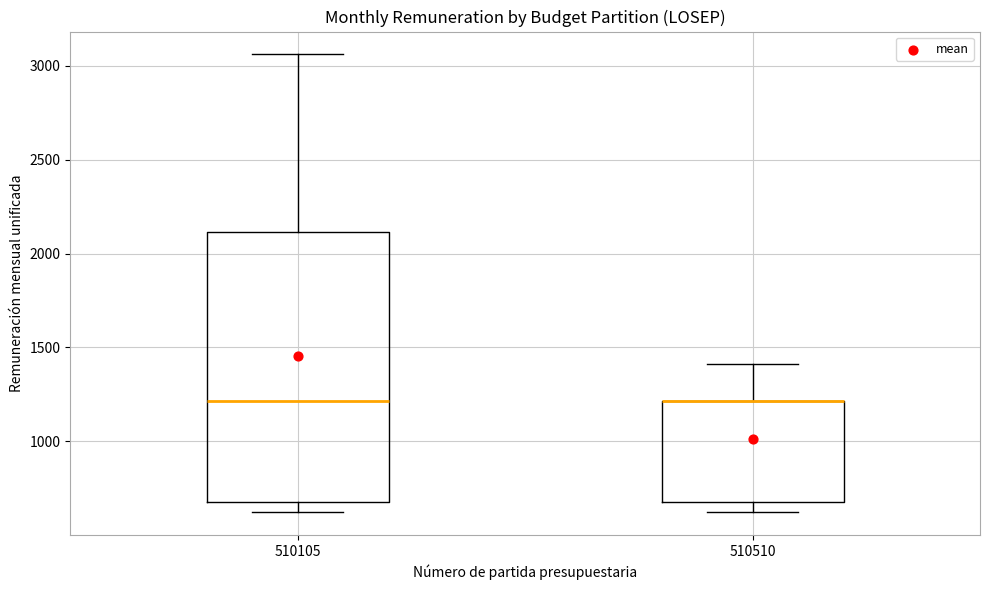

Reading left to right, transcribe this box plot: for each box, give where its median line is, the range the box spans, and where its two whiskers end, as read against the y-axis. The values are not printed on the chart, so give them approximately, as read against the axis.

510105: median 1200, box 700 to 2100, whiskers 600 to 3050
510510: median 1200 (drawn on the box's upper edge), box 700 to 1200, whiskers 600 to 1400